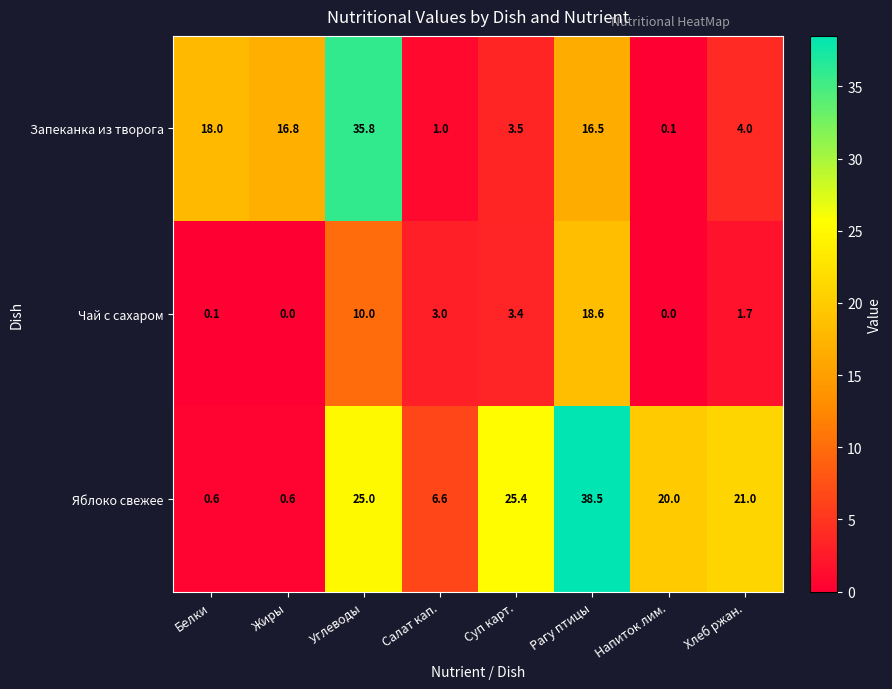

Where is Запеканка из творога nearest to the value 17?

Жиры